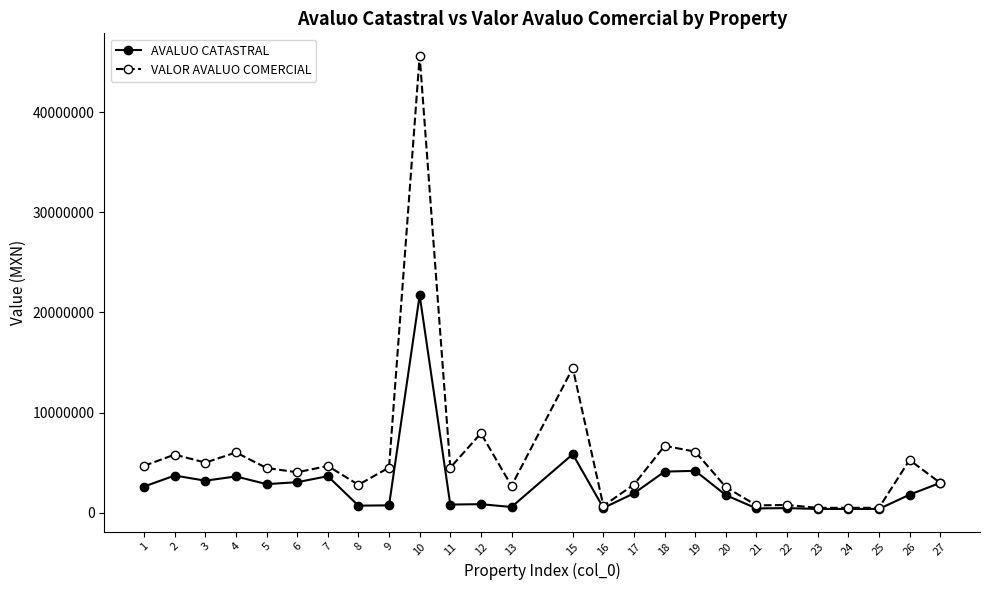

What is the sum of the VALOR AVALUO COMERCIAL values at 3 and 21?

5711132.1